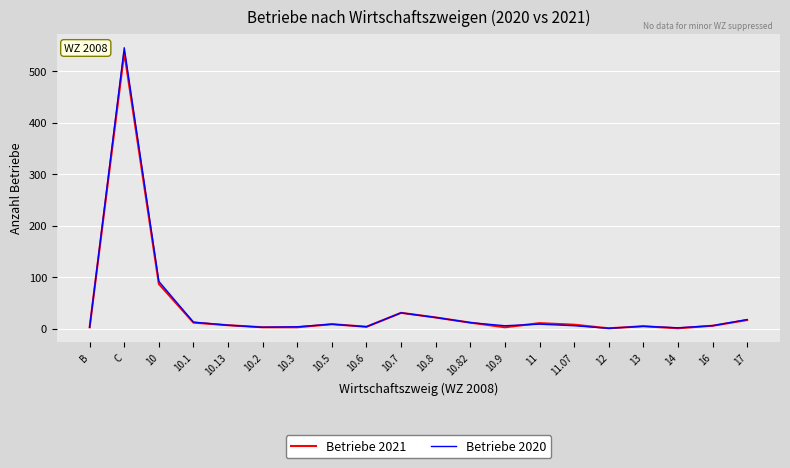

What position from the right is 11?

7